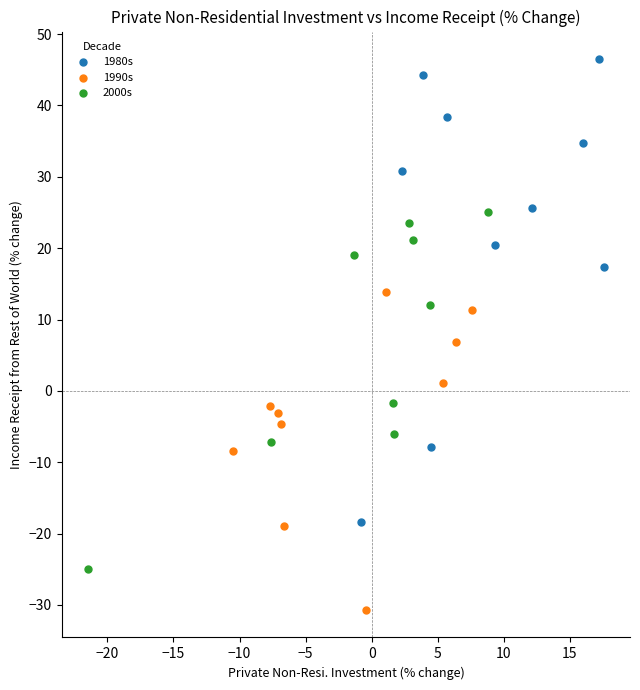

What are all the series names shown in the legend?

1980s, 1990s, 2000s